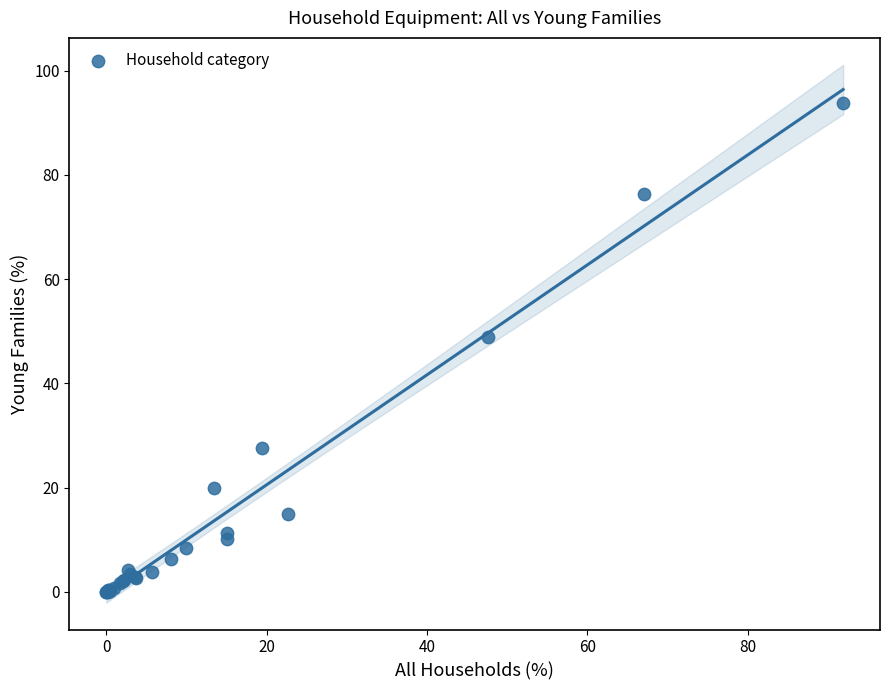

What Y value in the scatter plot is closest to 46?

48.8